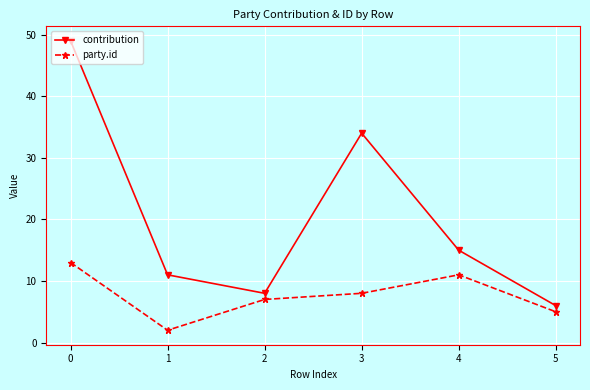

The contribution series shows 21 at 4. True or false?

False